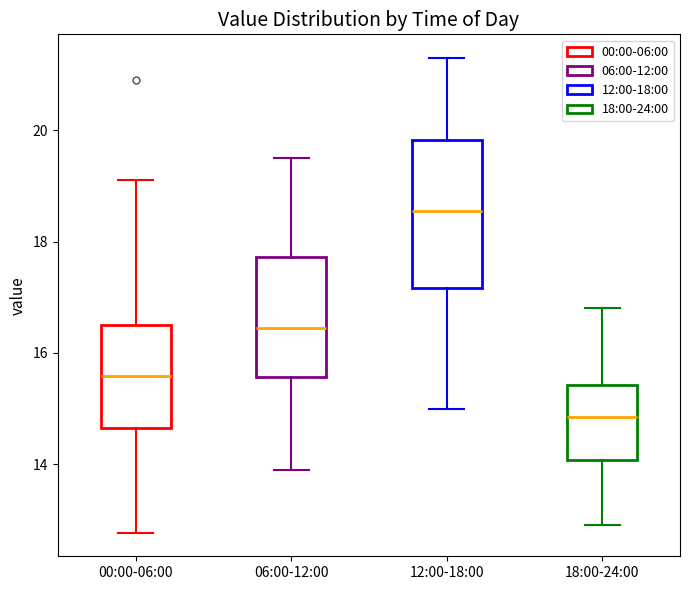

Which box has the highest median line?

12:00-18:00